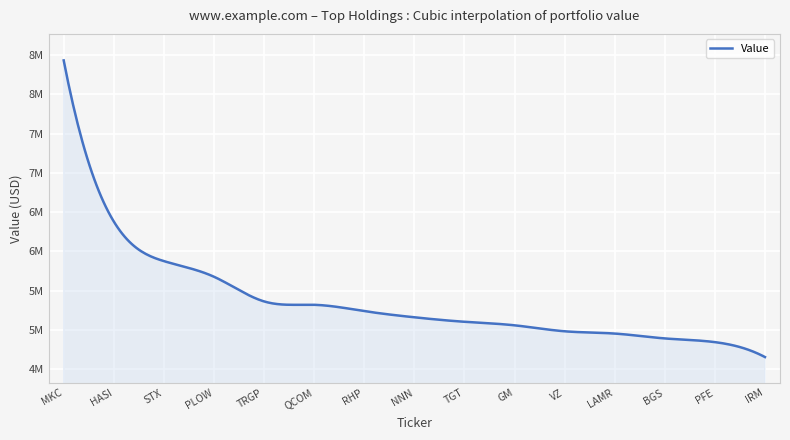

Reading left to right, transcribe all the data shown in this chart.

8431000	6381000	5877000	5678000	5364000	5321000	5241000	5162000	5105000	5060000	4984000	4955000	4893000	4846000	4656000